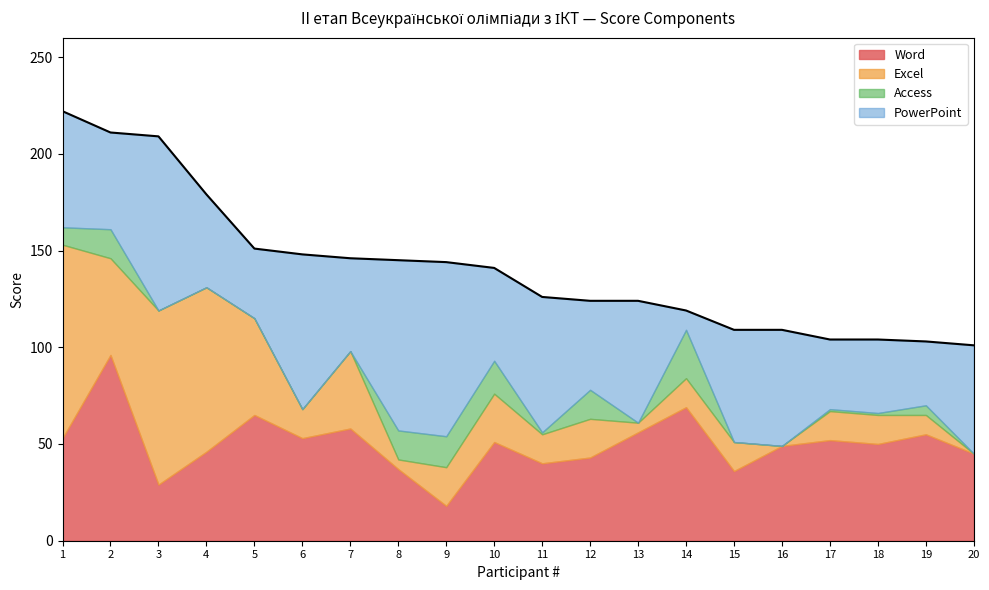

How many values in Excel are above zero?

18